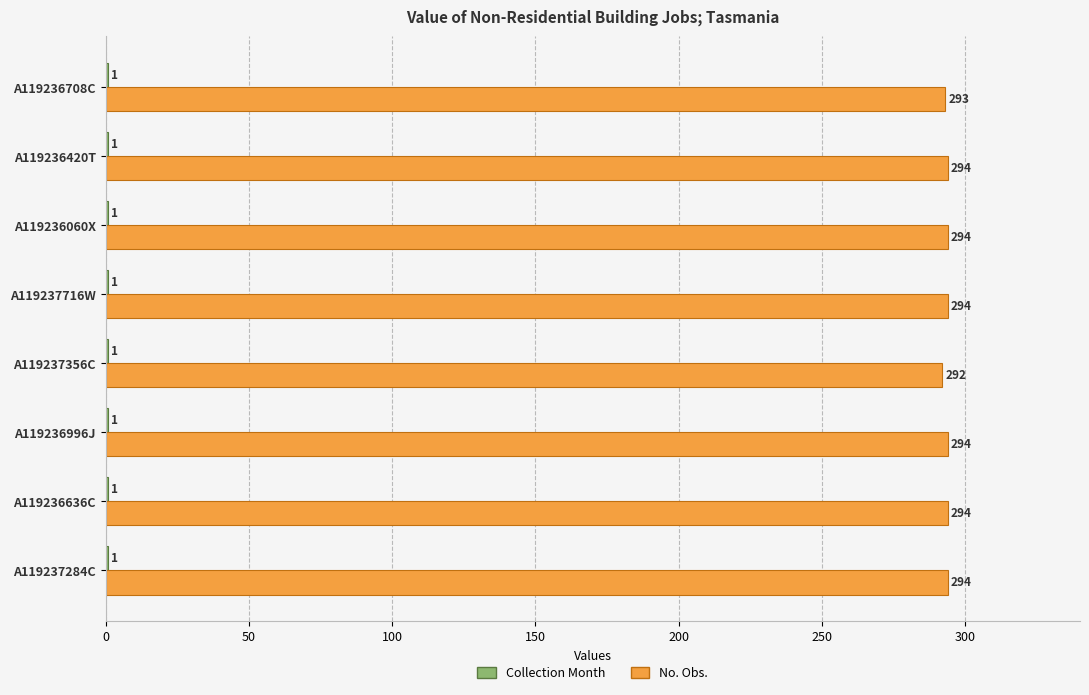

How many No. Obs. values are between 294 and 295?

6